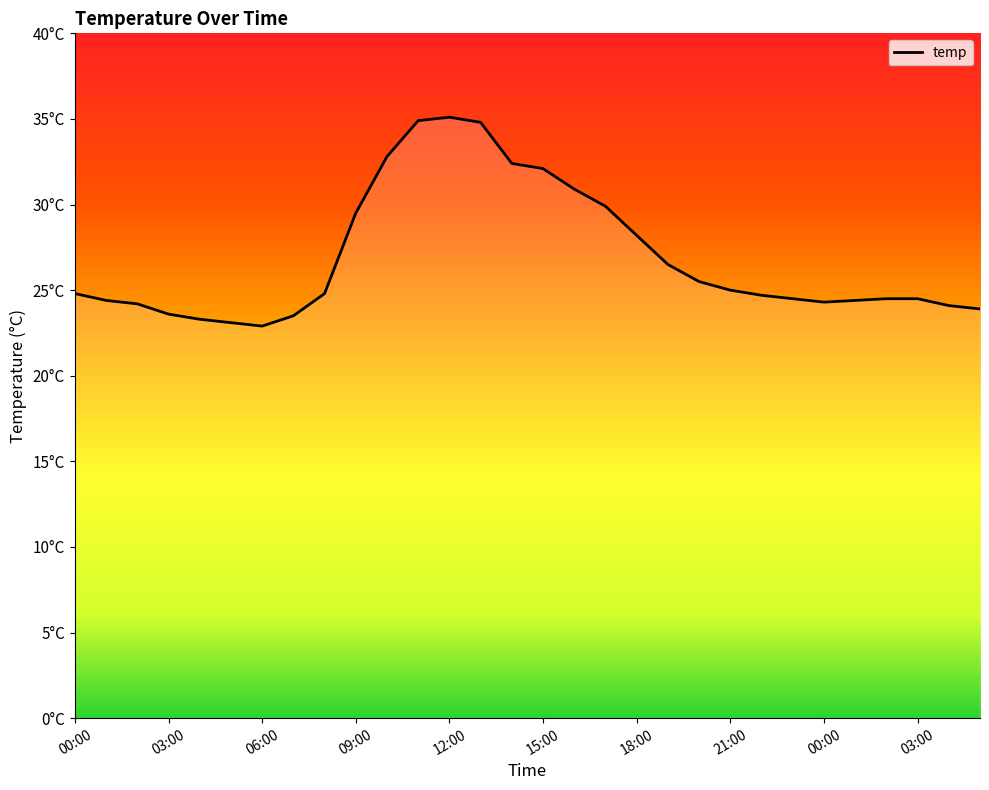

What is the value of the 2nd point from the left?

24.4